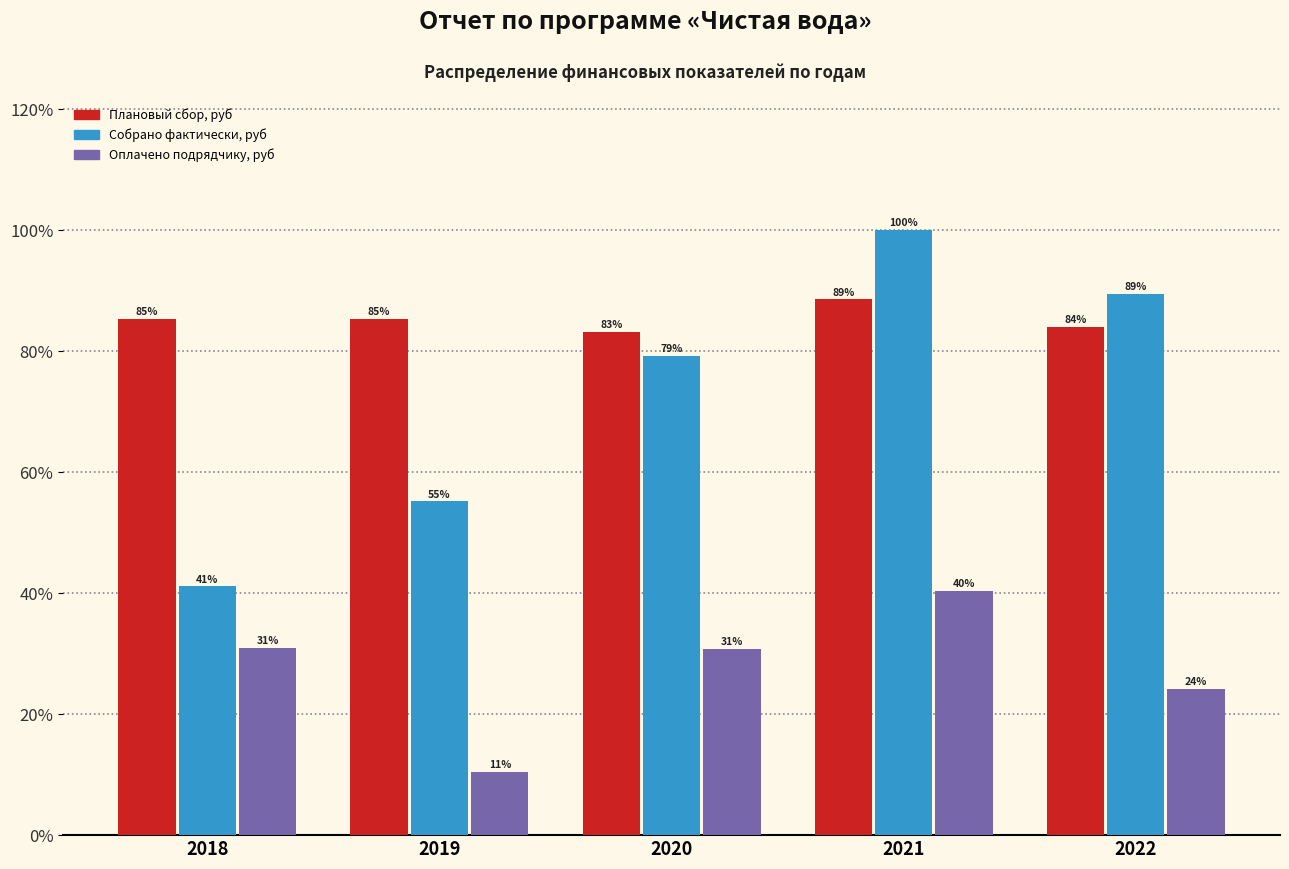

Rank the series at 2020 from highest to lowest value.

Плановый сбор, руб, Собрано фактически, руб, Оплачено подрядчику, руб